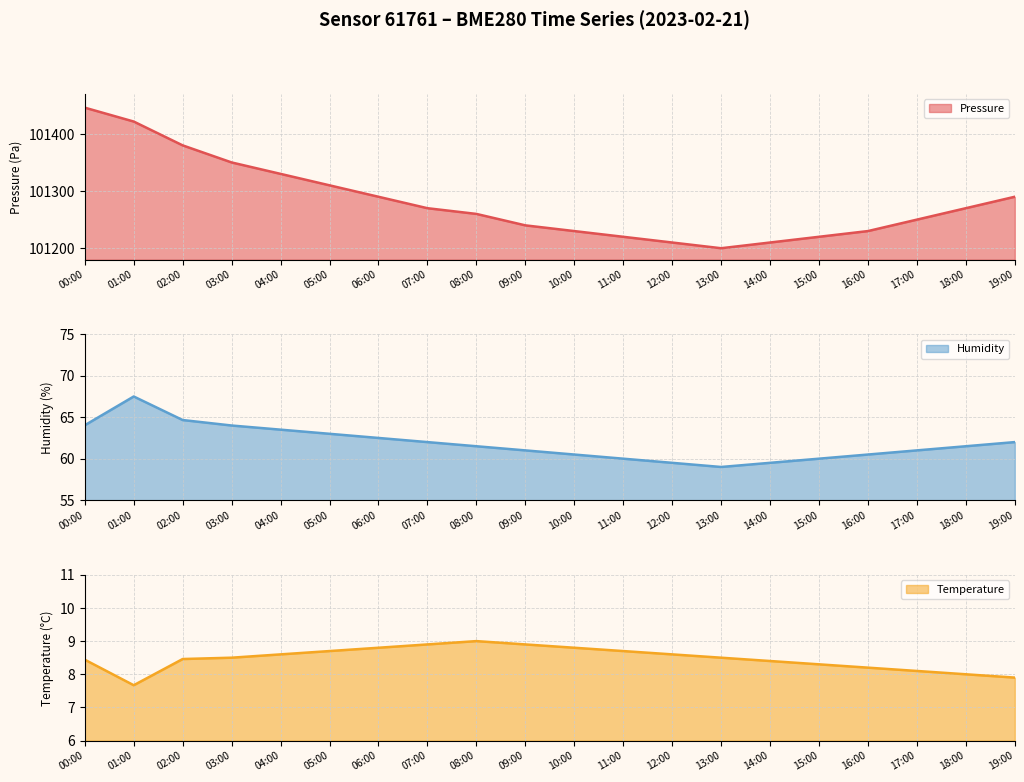

Which has a higher value, 03:00 or 10:00?

03:00